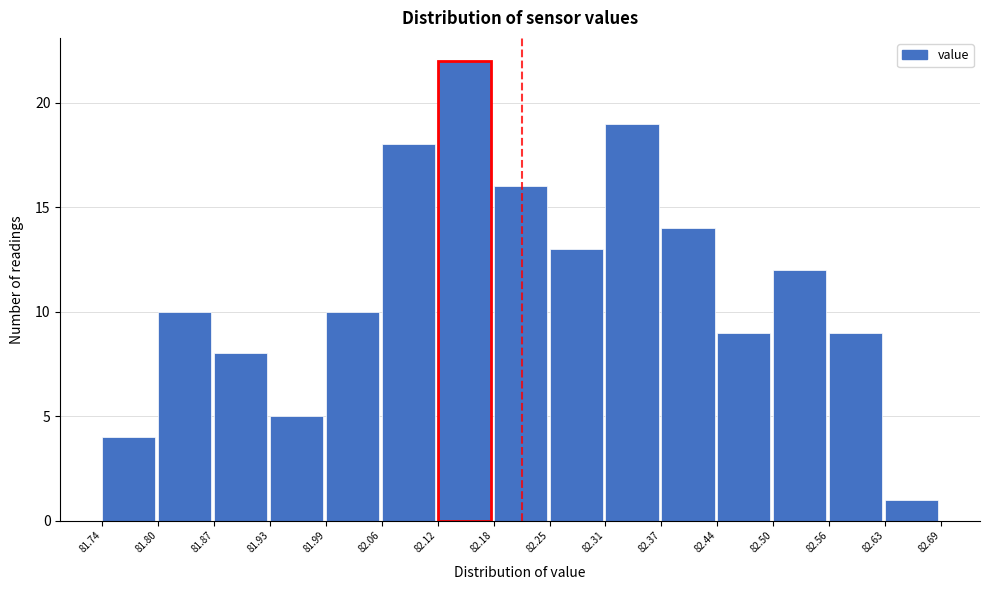

Over which range of the x-axis is the bar tallest?

82.12 to 82.18